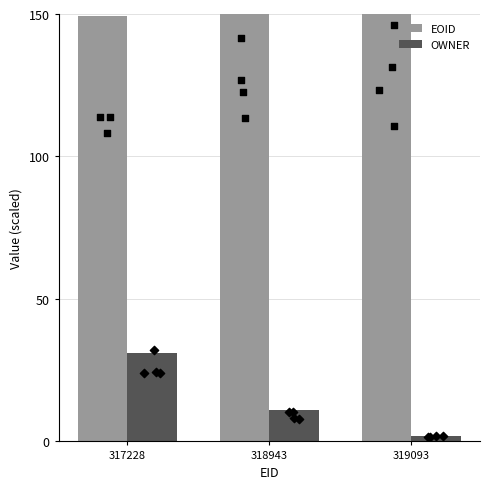

Which series contains the lowest Y value?

OWNER